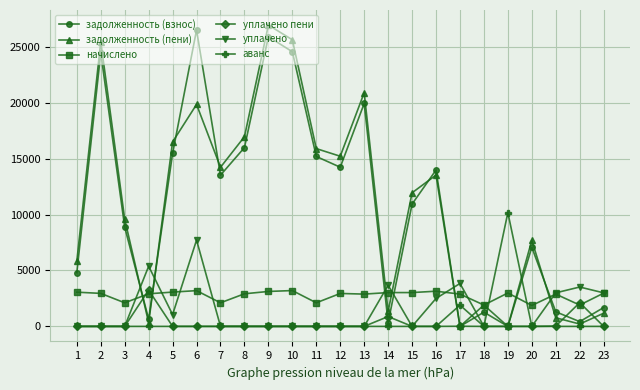

True or false: аванс and задолженность (взнос) intersect in this chart.

True